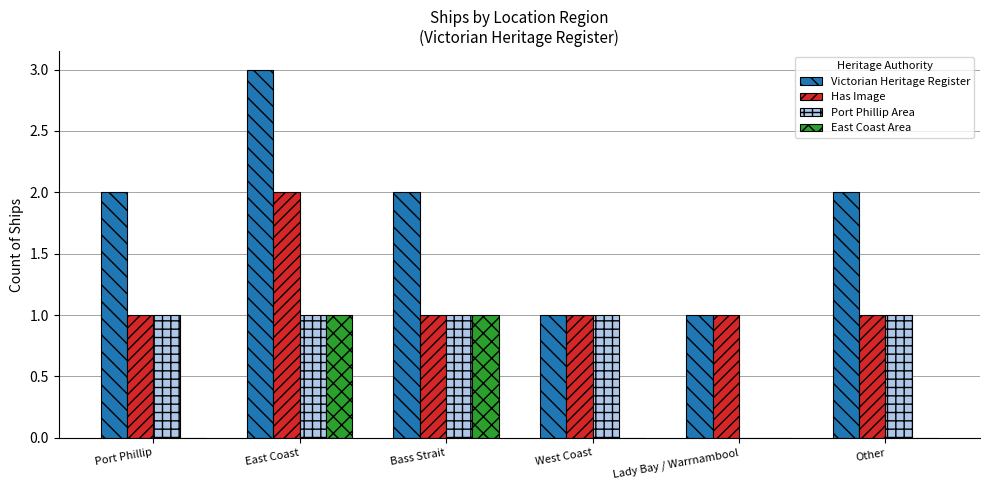

Which label corresponds to the largest value in the chart?

East Coast